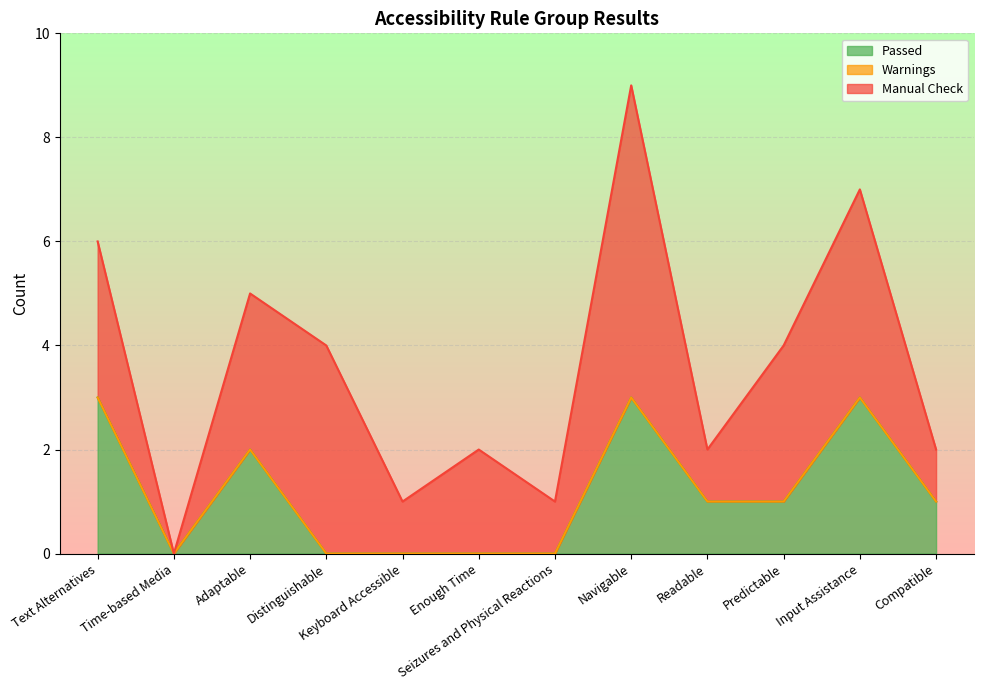

What is the highest value of the Passed series?

3